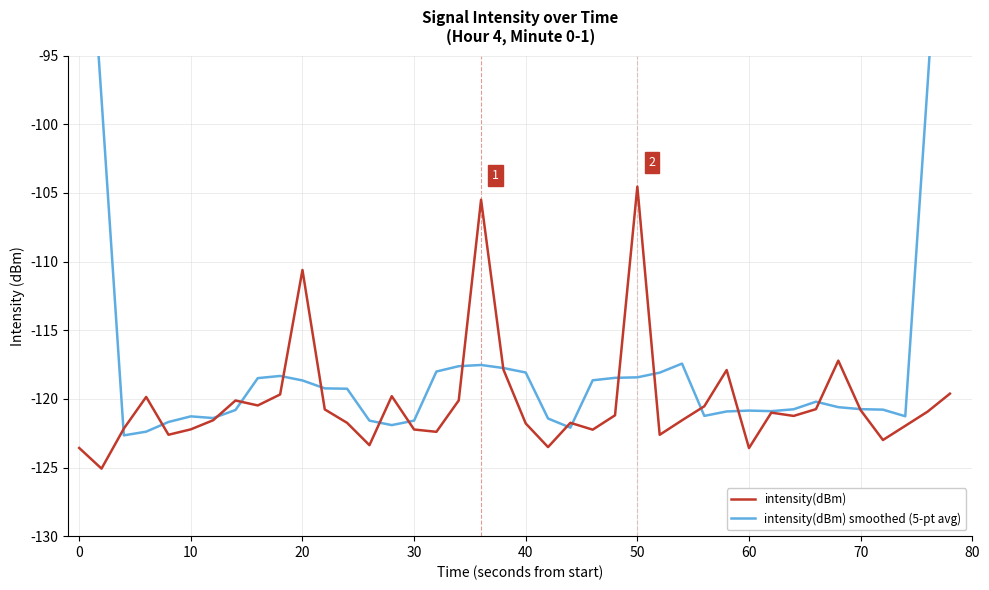

Reading left to right, what are all the values shown in this chart?

intensity(dBm): -123.6	-125.1	-122.2	-119.9	-122.6	-122.2	-121.6	-120.1	-120.5	-119.7	-110.6	-120.8	-121.7	-123.4	-119.8	-122.2	-122.4	-120.1	-105.5	-117.9	-121.8	-123.5	-121.7	-122.2	-121.2	-104.5	-122.6	-121.6	-120.5	-117.9	-123.6	-121.0	-121.2	-120.7	-117.2	-120.8	-123.0	-122.0	-120.9	-119.6
intensity(dBm) smoothed (5-pt avg): -74.2	-98.1	-122.7	-122.4	-121.7	-121.3	-121.4	-120.8	-118.5	-118.3	-118.7	-119.2	-119.3	-121.6	-121.9	-121.6	-118.0	-117.6	-117.5	-117.8	-118.1	-121.4	-122.1	-118.6	-118.5	-118.4	-118.1	-117.4	-121.2	-120.9	-120.9	-120.9	-120.8	-120.2	-120.6	-120.8	-120.8	-121.3	-97.1	-72.5